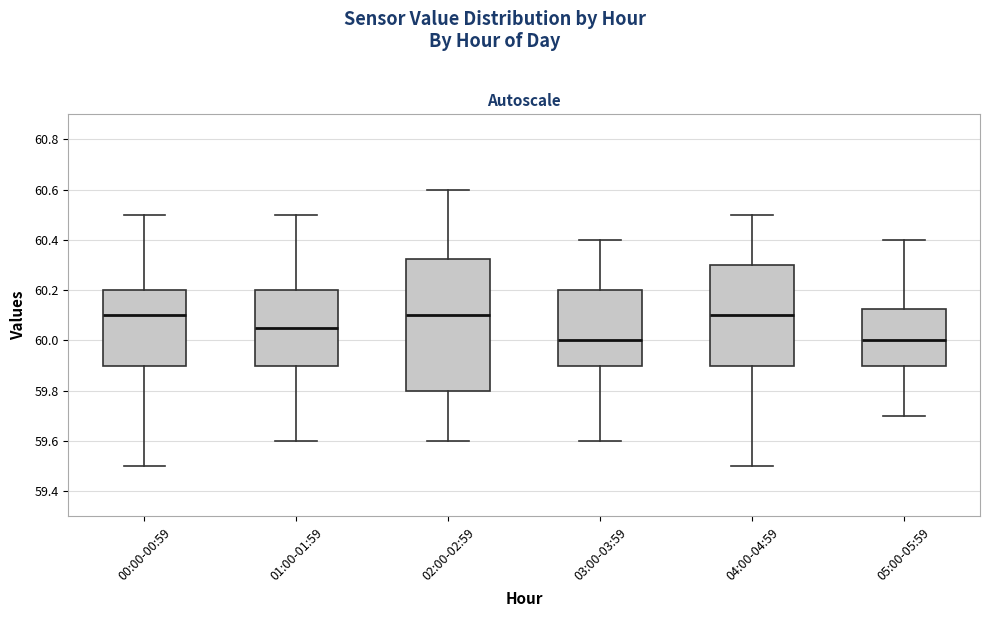

Reading left to right, read every box against the y-axis: the position of its median line, the range the box covers, and the ends of its whiskers. The values are not printed on the chart, so give them approximately, as read against the axis.

00:00-00:59: median 60.10, box 59.90 to 60.20, whiskers 59.50 to 60.50
01:00-01:59: median 60.06, box 59.90 to 60.20, whiskers 59.60 to 60.50
02:00-02:59: median 60.10, box 59.80 to 60.32, whiskers 59.60 to 60.60
03:00-03:59: median 60.00, box 59.90 to 60.20, whiskers 59.60 to 60.40
04:00-04:59: median 60.10, box 59.90 to 60.30, whiskers 59.50 to 60.50
05:00-05:59: median 60.00, box 59.90 to 60.12, whiskers 59.70 to 60.40